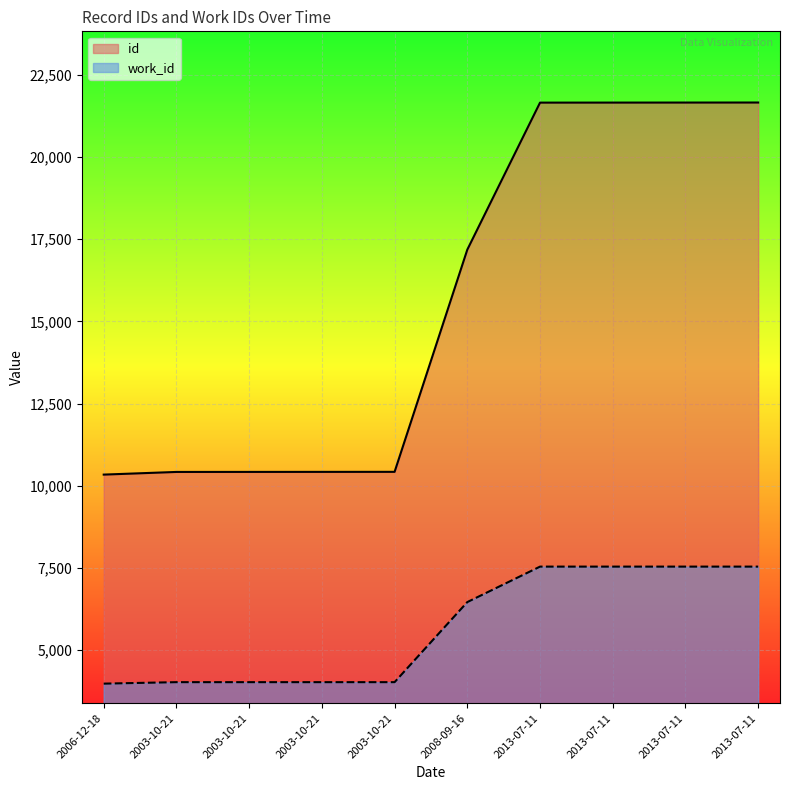

Between 2008-09-16 and 2006-12-18, which is larger?

2008-09-16